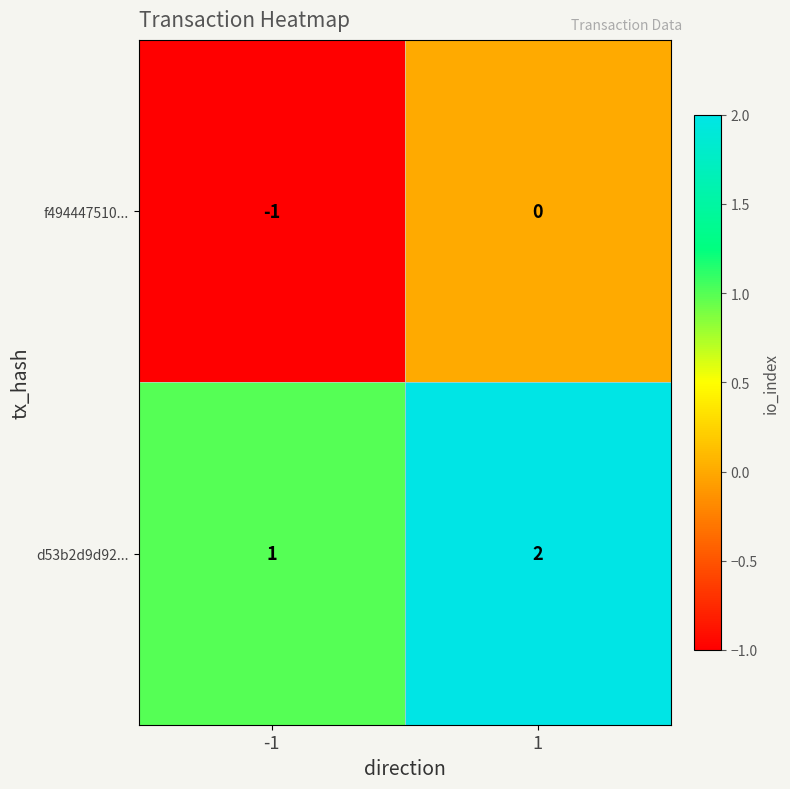

Rank the series at 1 from lowest to highest value.

f494447510..., d53b2d9d92...